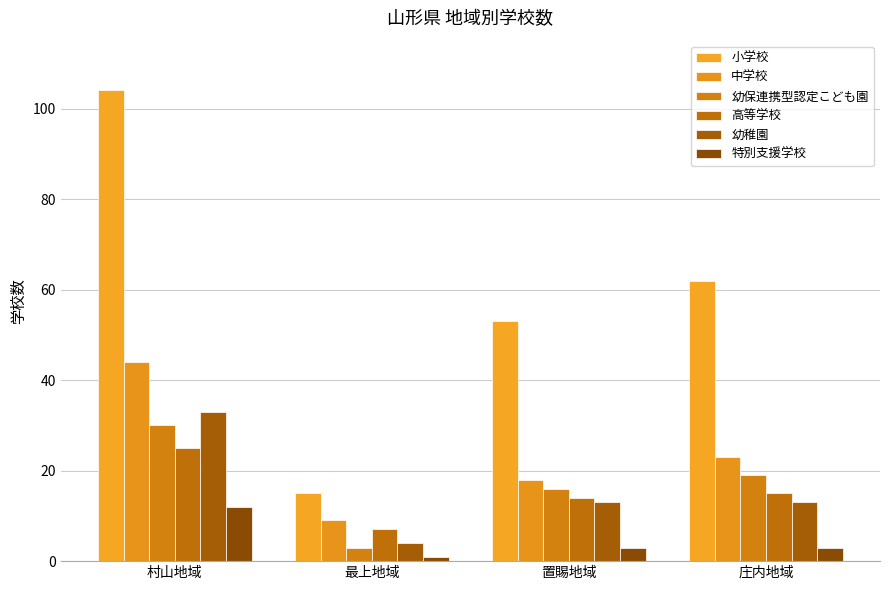

Which category has the lowest value in the 高等学校 series?

最上地域